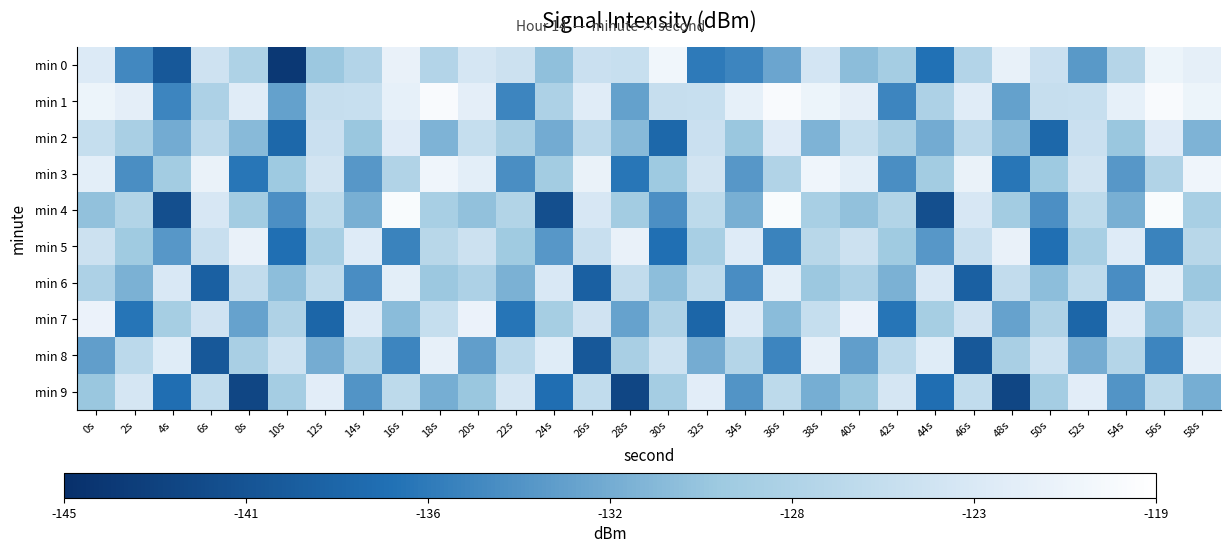

What is the maximum value shown in the chart?

-119.8